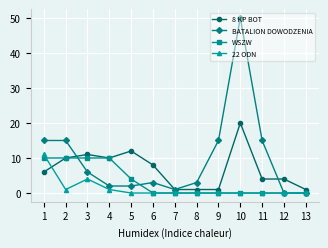

Is the value of 8 KP BOT at 9 greater than the value of 22 ODN at 12?

Yes